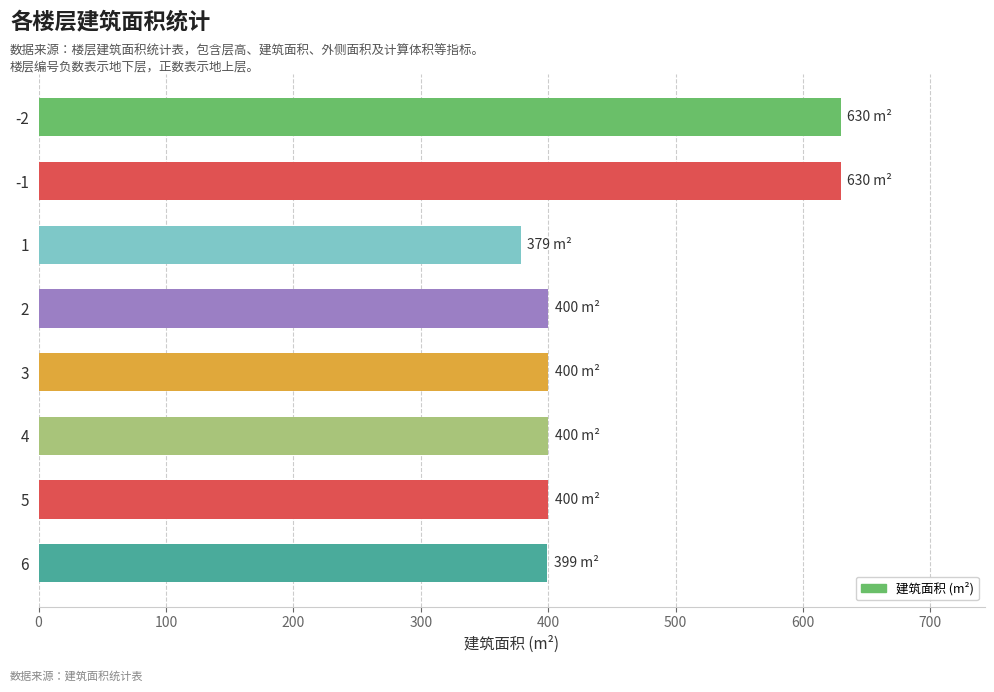

What is the minimum value shown in the chart?

378.6